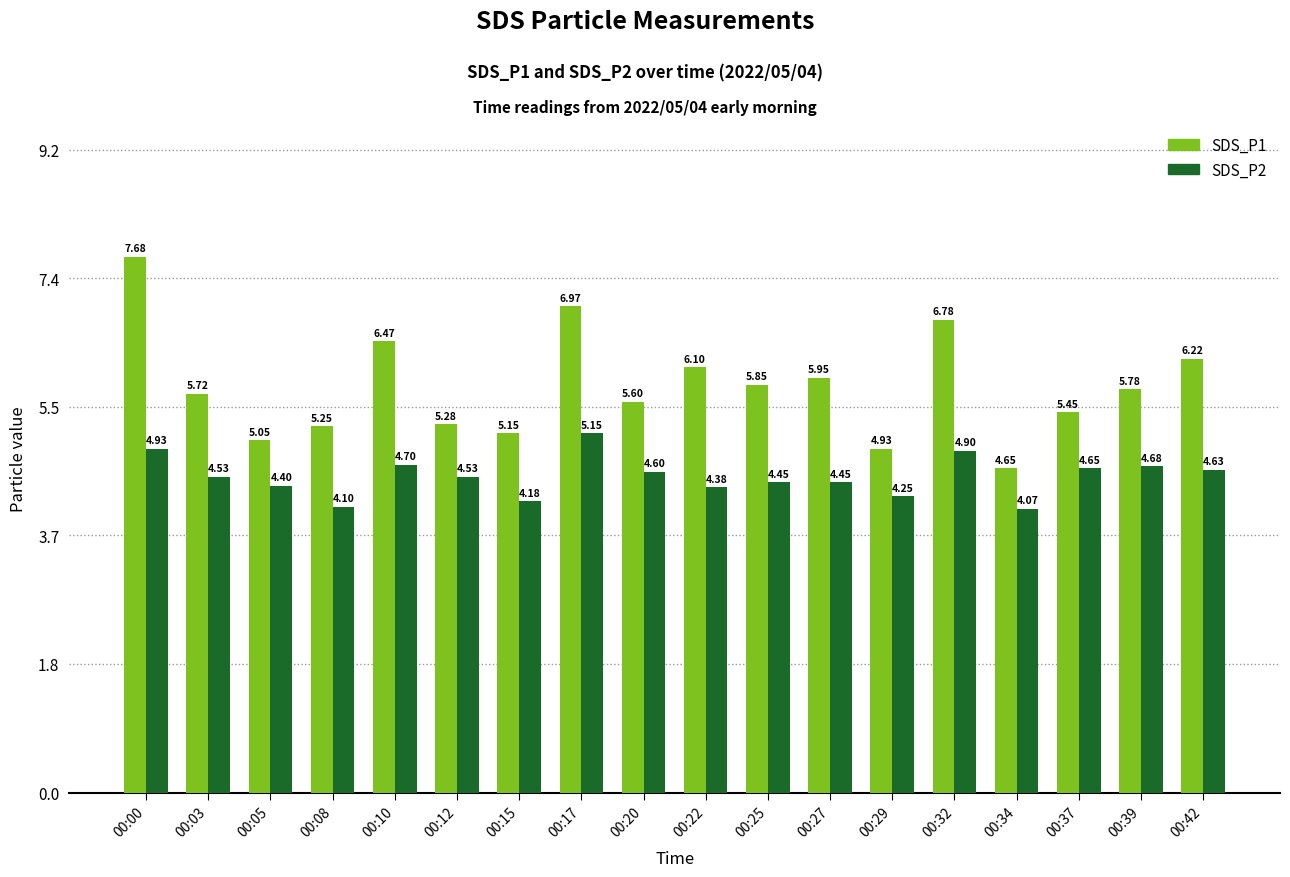

The value of SDS_P2 at 00:05 is 4.4. True or false?

True